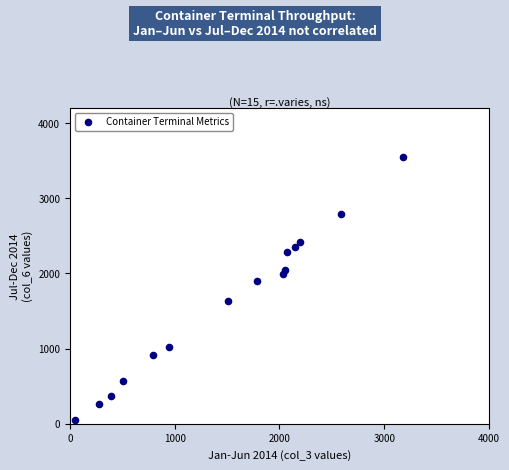

What is the range of X values (max minus min)?

3133.9